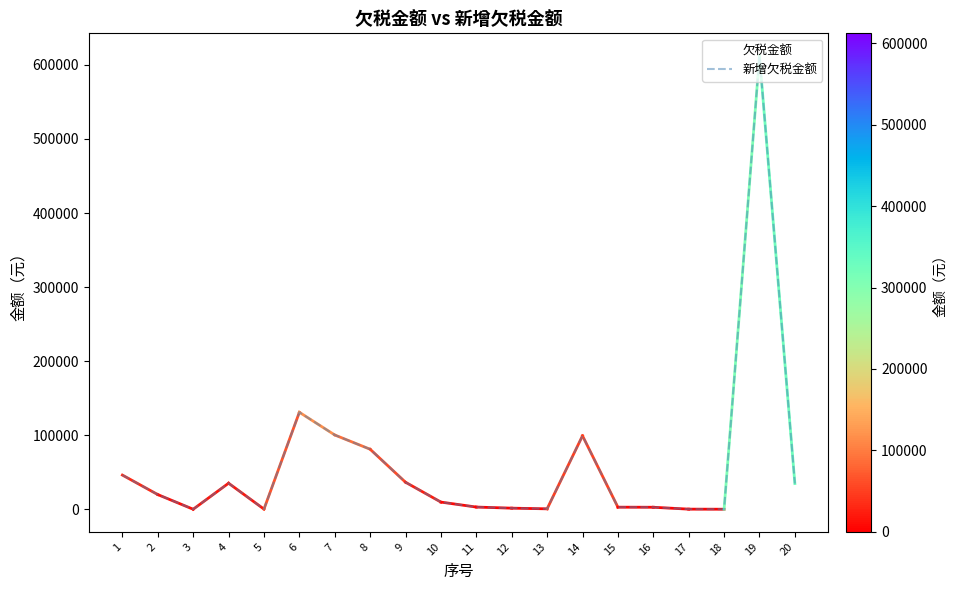

Does the chart have visible grid lines?

No